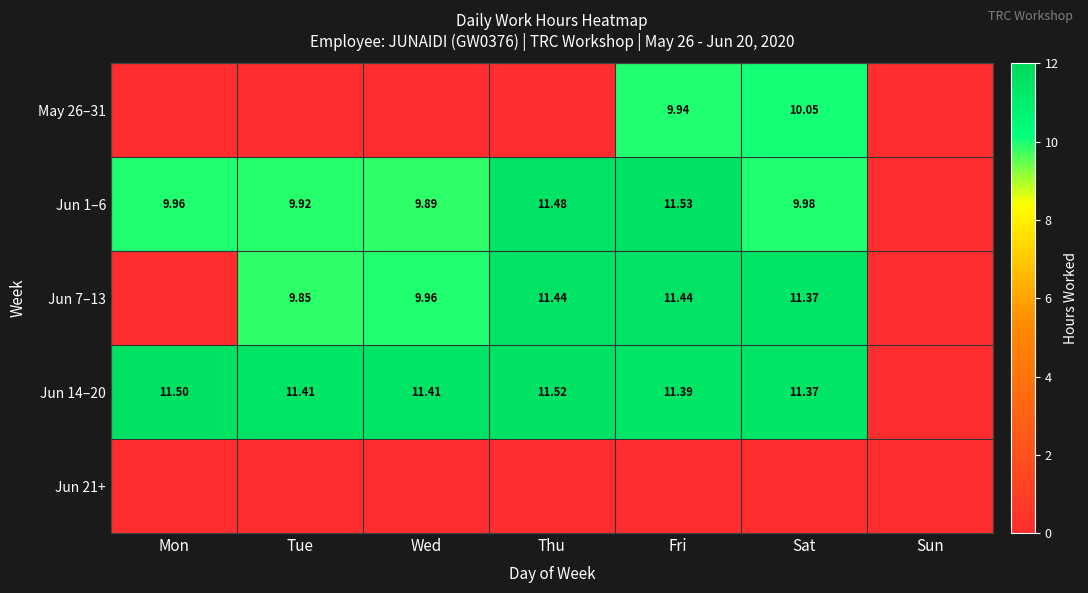

What is the total value across all series at Fri?

44.3